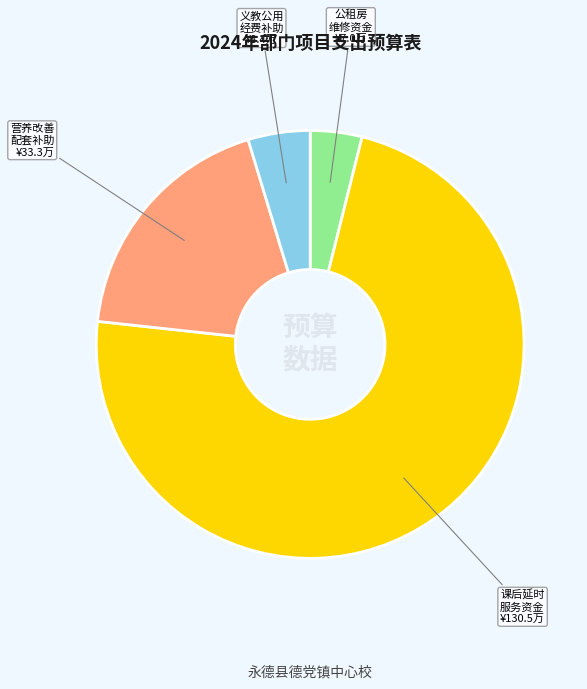

Is there any slice that represents more than half of the pie?

Yes